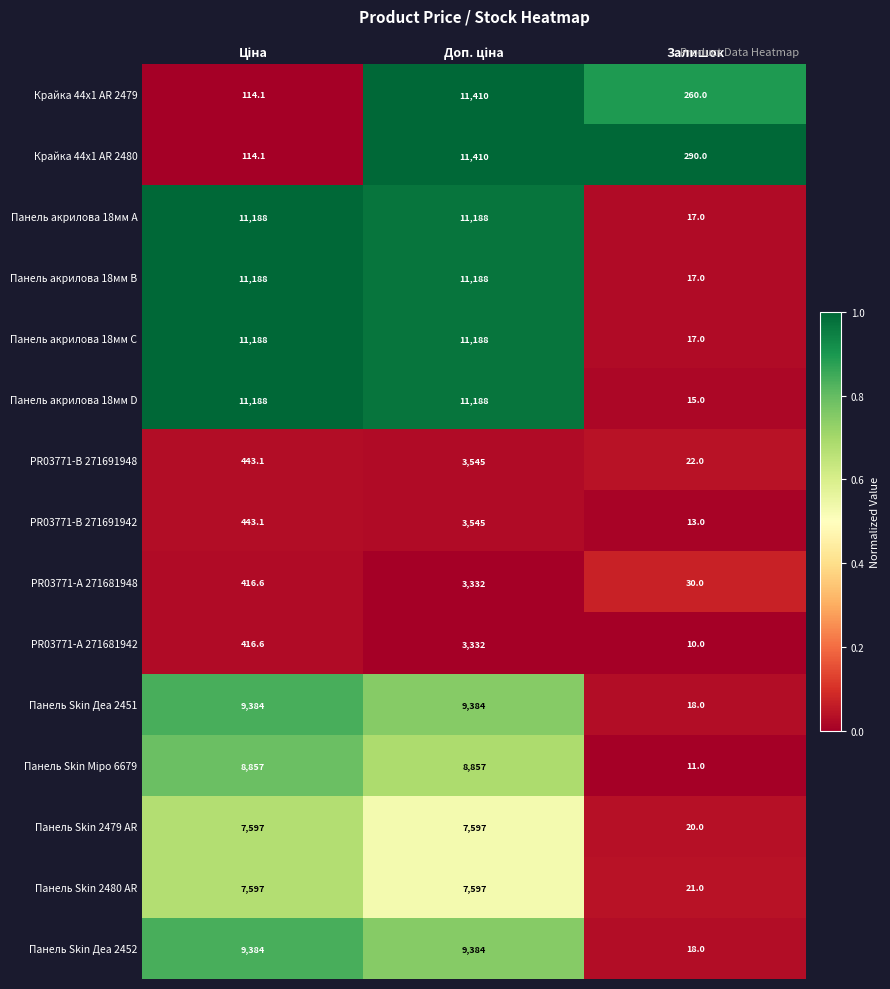

True or false: PR03771-B 271691948 has a value of 22.0 at Залишок.

True